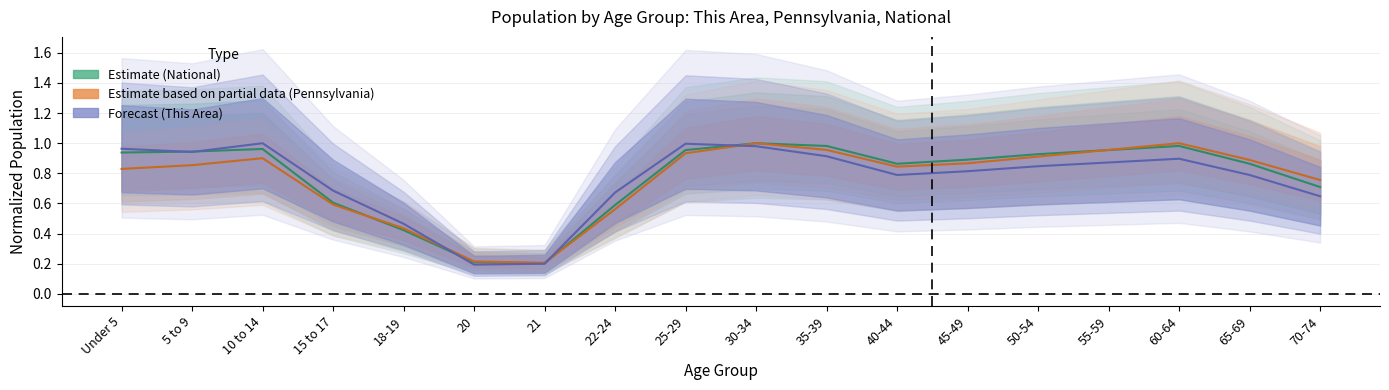

What is the sum of the Pennsylvania values at 25-29 and 20?

1.1